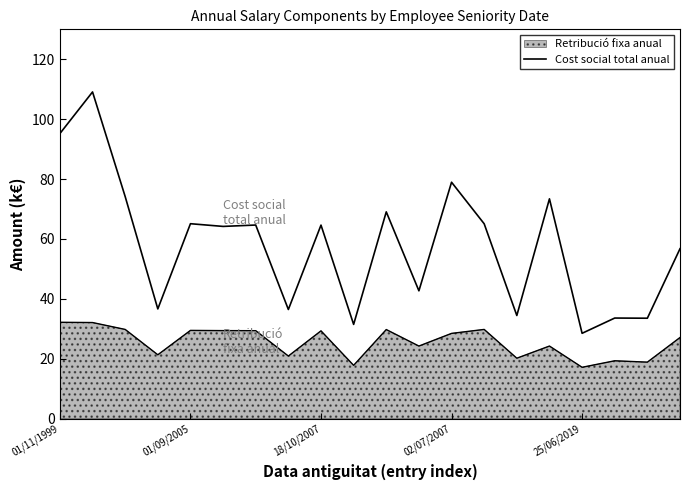

True or false: Retribució fixa anual has a value of 5.9 at 25/06/2019.

False